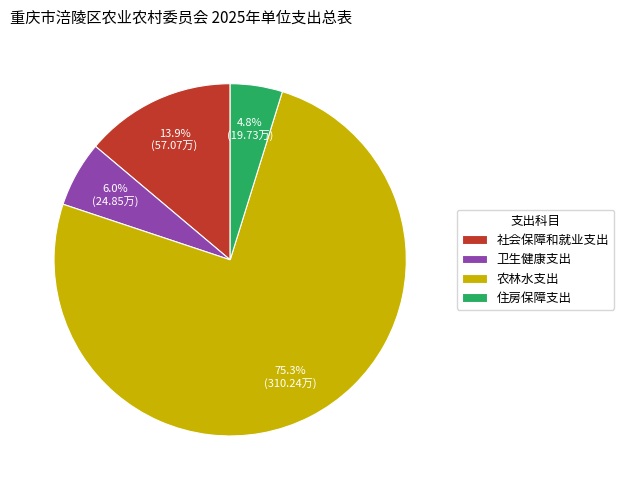

How many slices are in this pie chart?

4